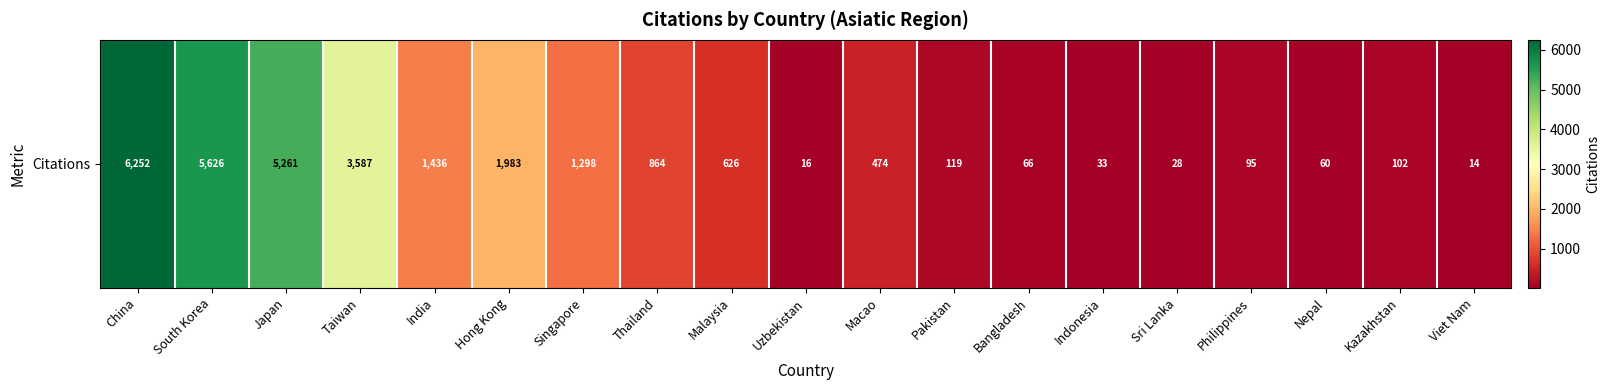

The value at India is 2493. True or false?

False